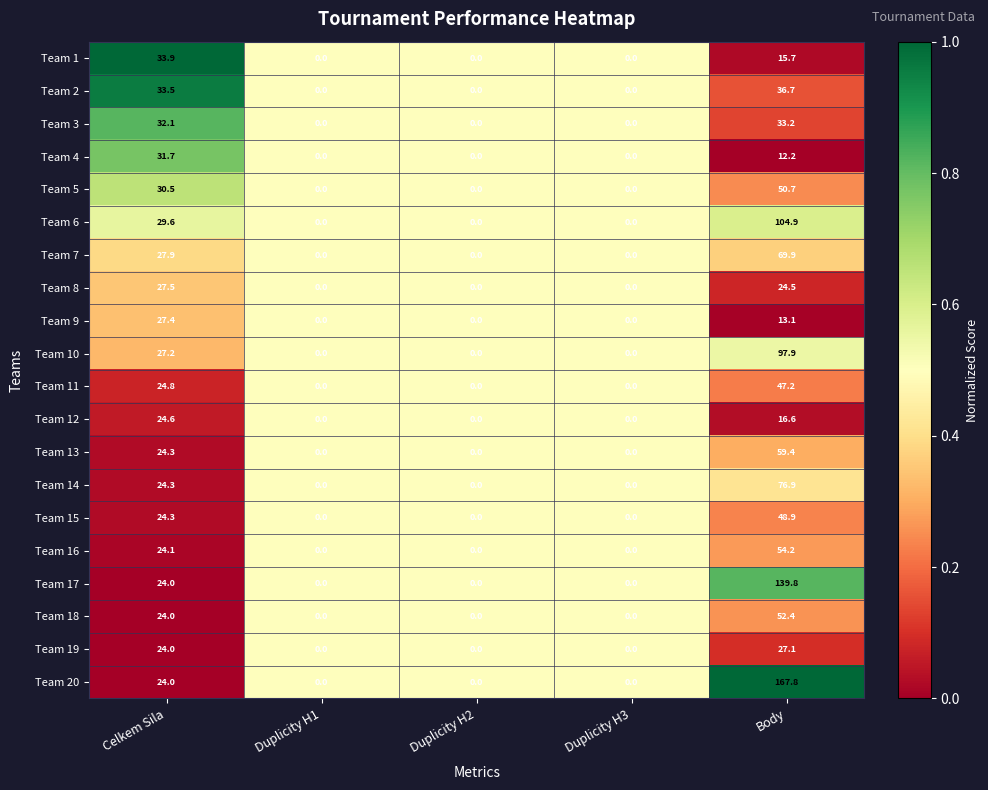

Which series has the largest total across all categories?

Team 20